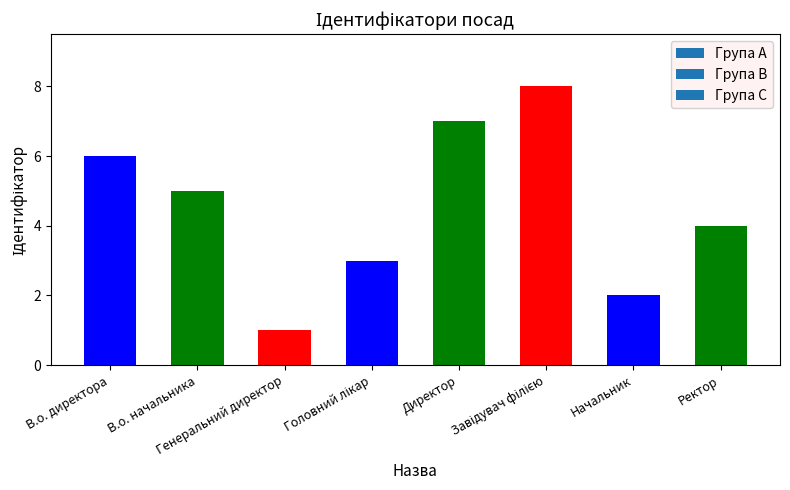

What is the greatest value displayed?

8